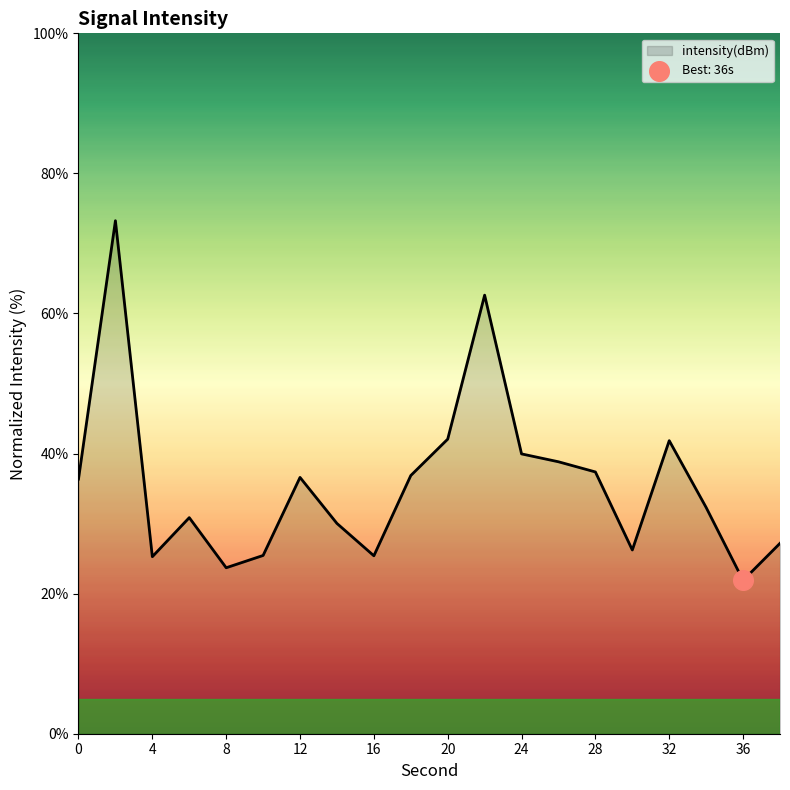

What is the difference between the maximum and minimum values?

51.3